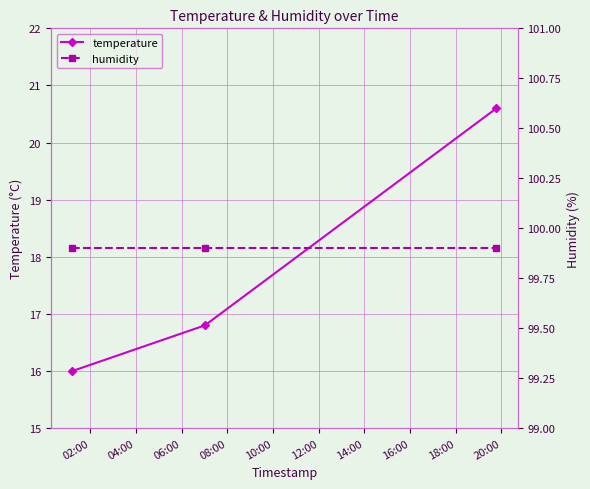

At how many categories does at least one series exceed 37?

3